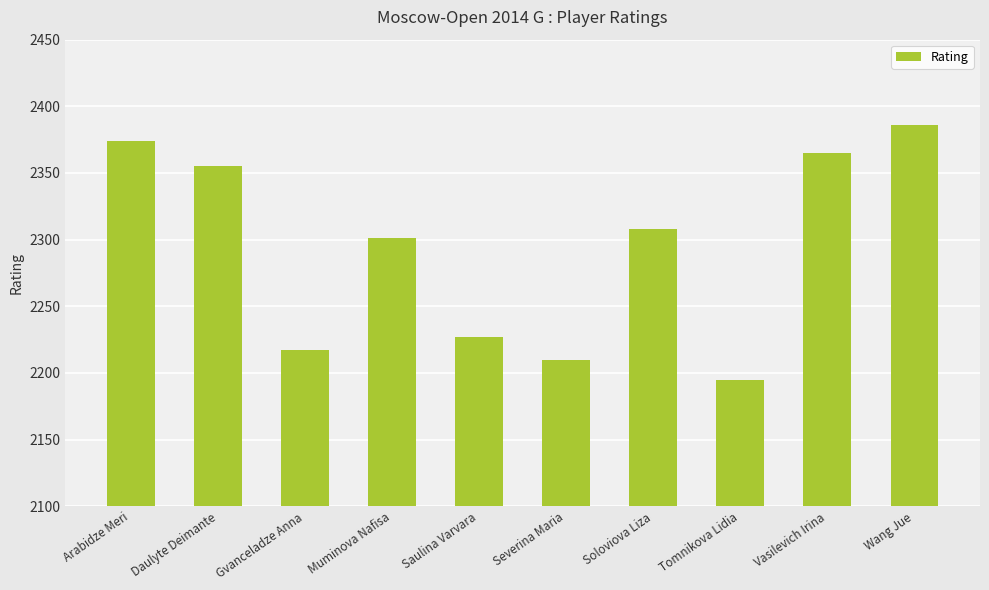

Between Vasilevich Irina and Gvanceladze Anna, which is larger?

Vasilevich Irina